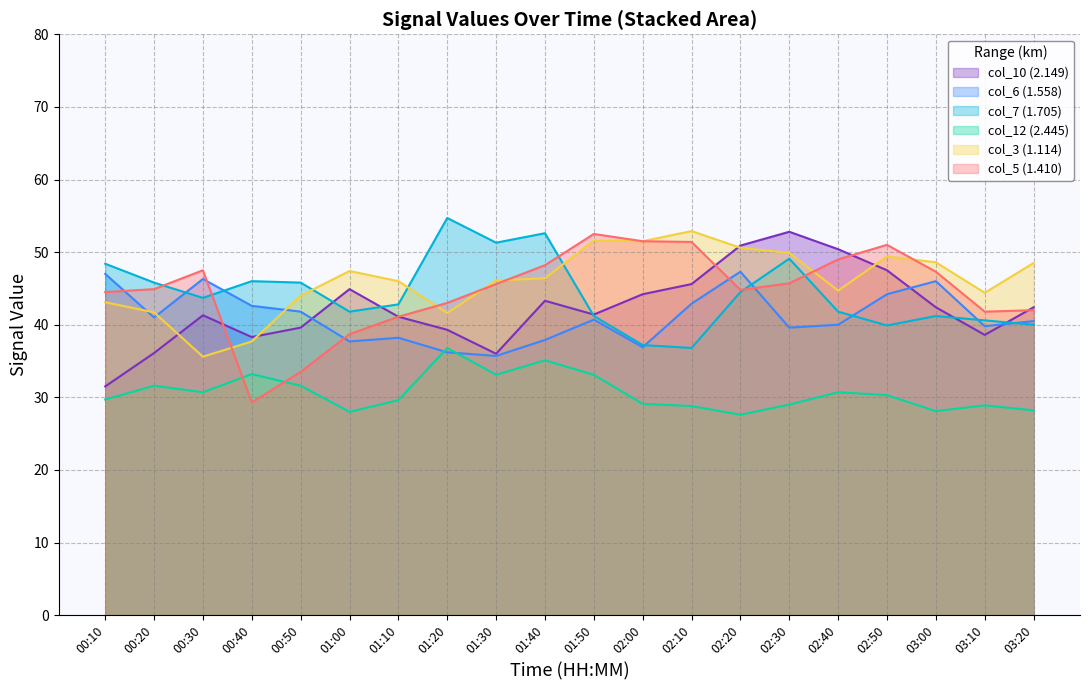

True or false: col_12 (2.445) and col_10 (2.149) intersect in this chart.

False